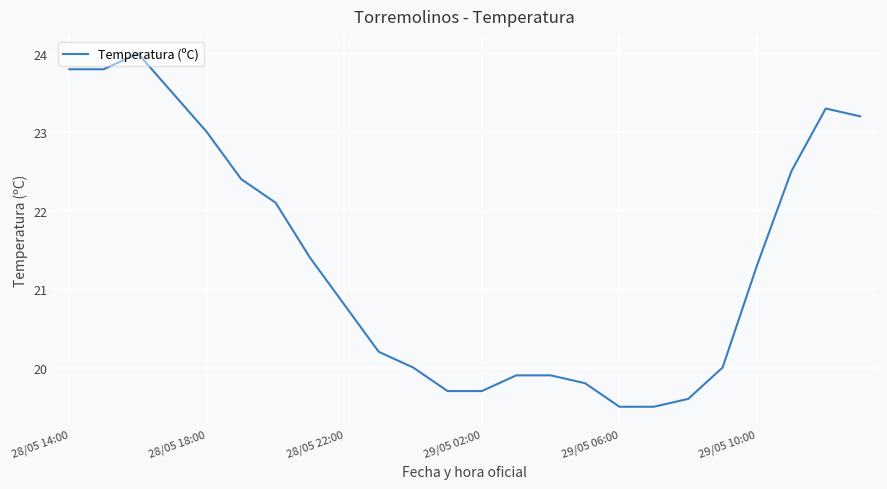

How many categories are shown in the chart?

24